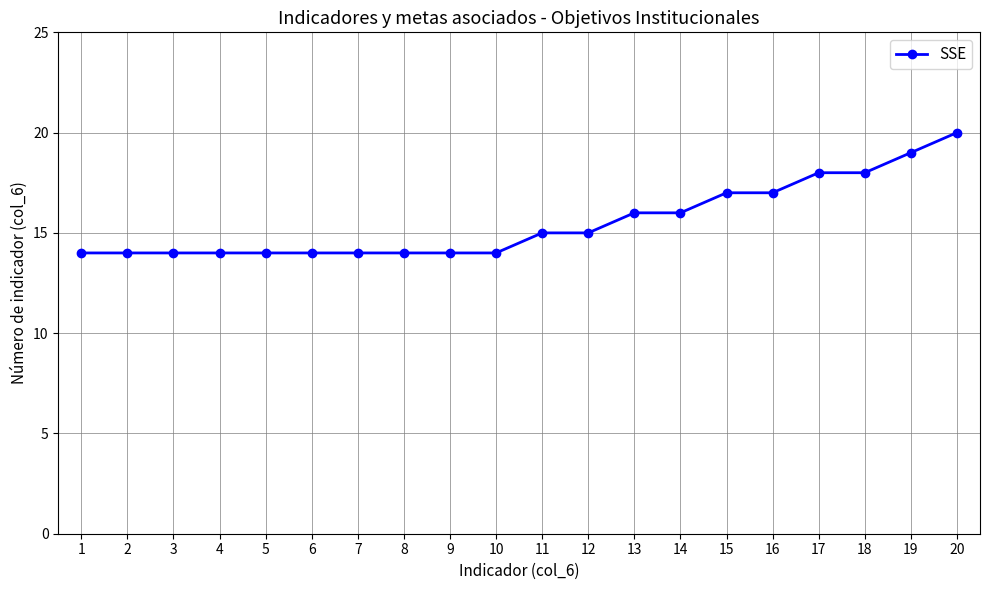

Reading left to right, what are all the values shown in this chart?

1=14	2=14	3=14	4=14	5=14	6=14	7=14	8=14	9=14	10=14	11=15	12=15	13=16	14=16	15=17	16=17	17=18	18=18	19=19	20=20